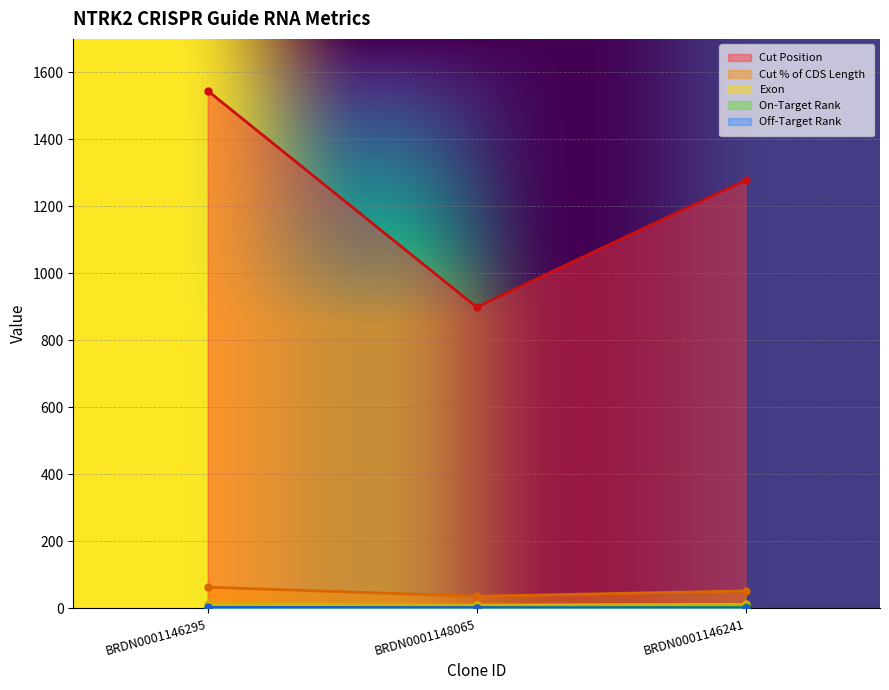

Which series has the widest spread of values?

Cut Position